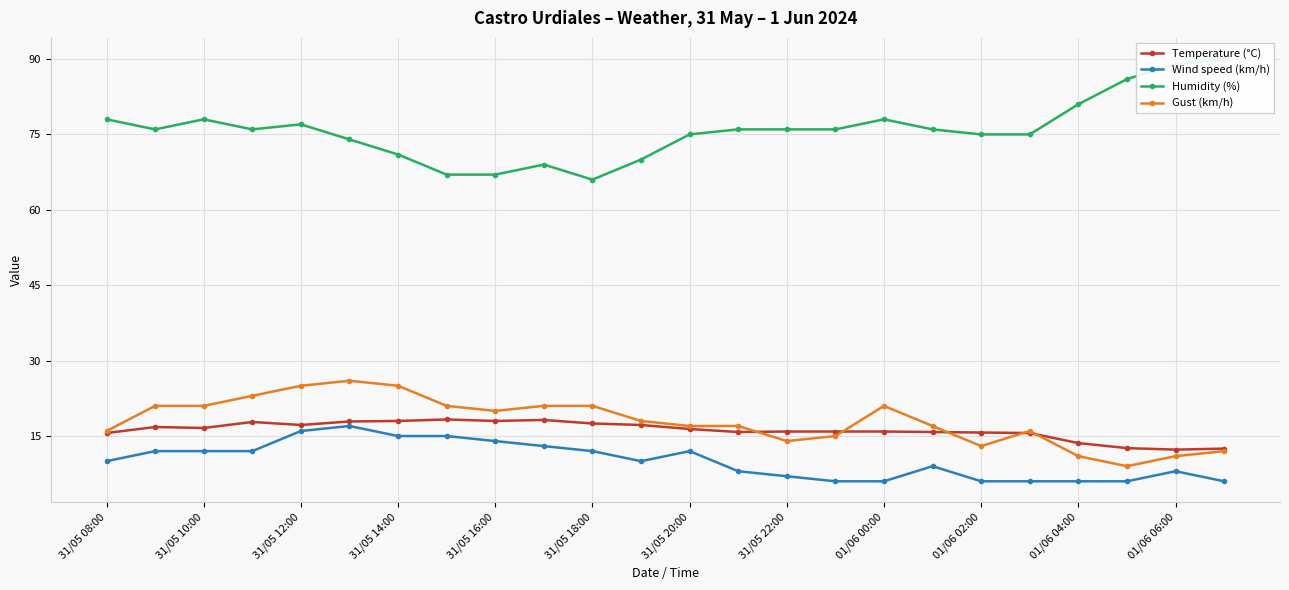

What is the minimum value for Wind speed (km/h)?

6.0